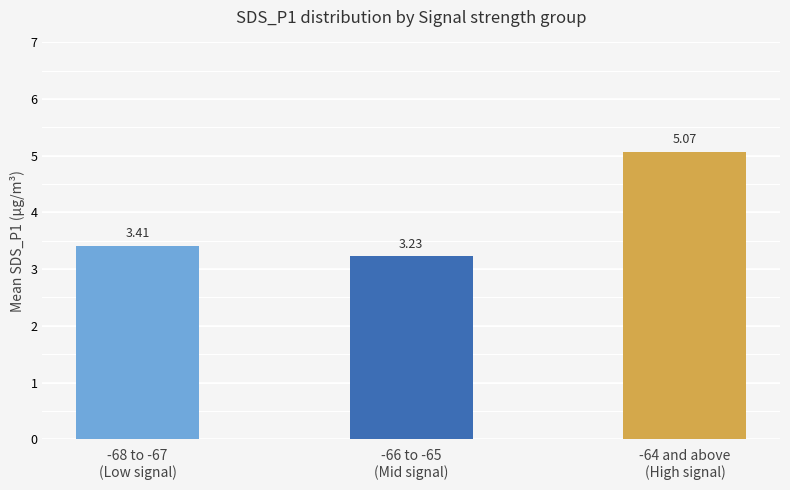

Is it true that the value at -68 to -67
(Low signal) is 3.4?

True